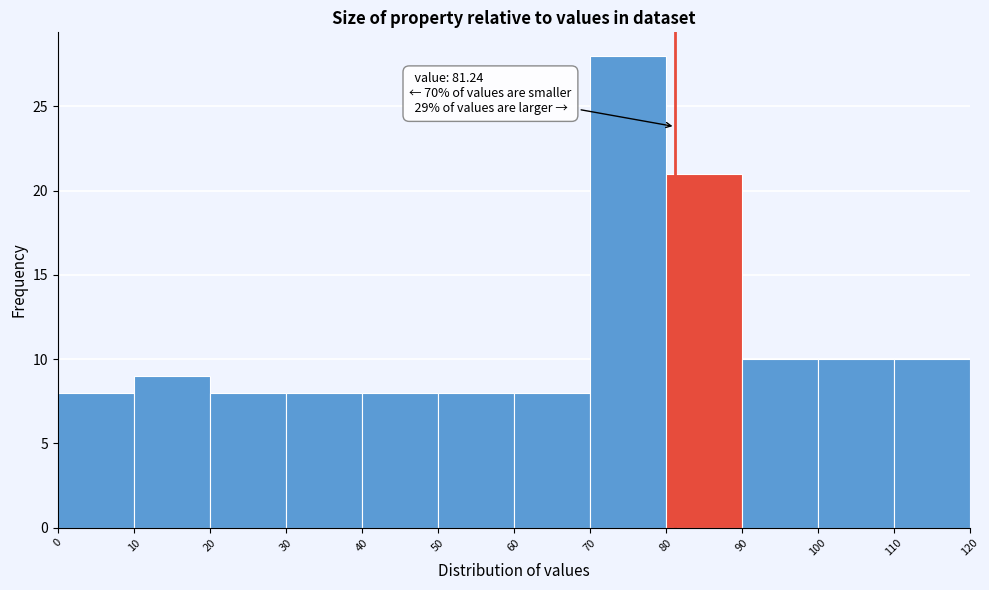

Which range on the x-axis has the tallest bar?

70 to 80